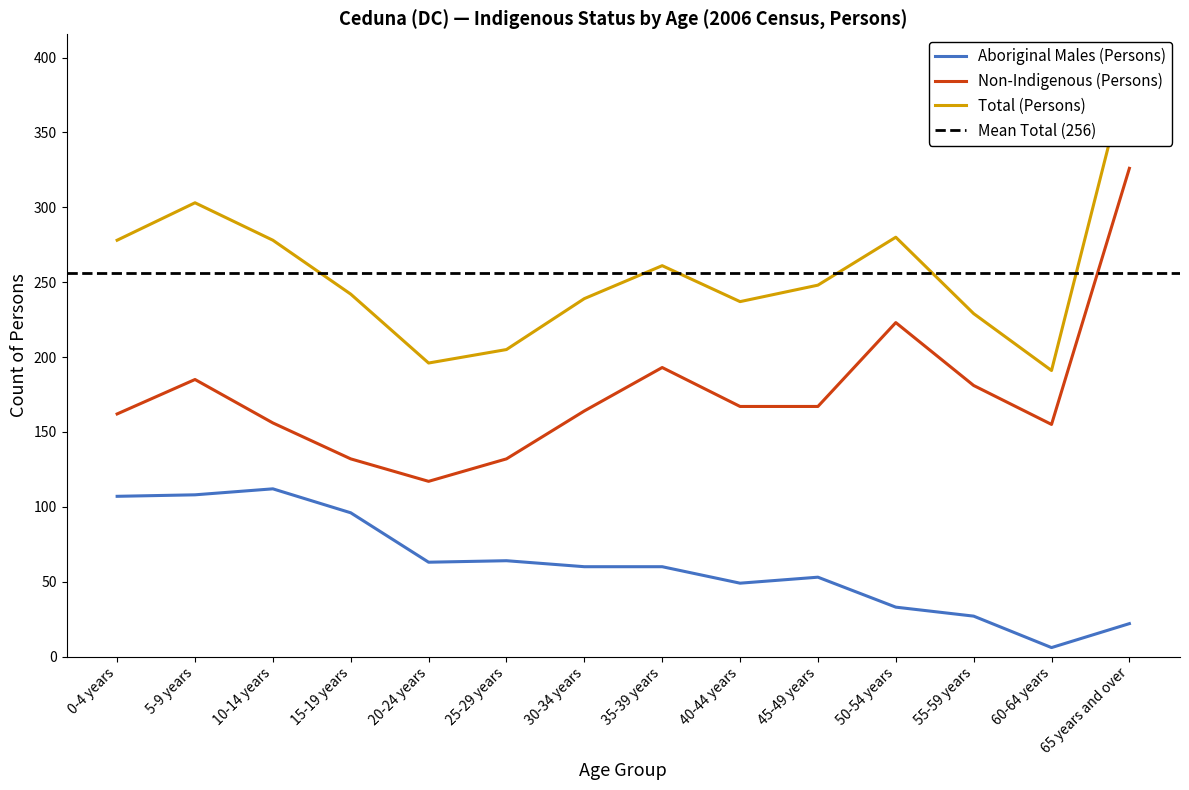

How many lines are shown in the chart?

3